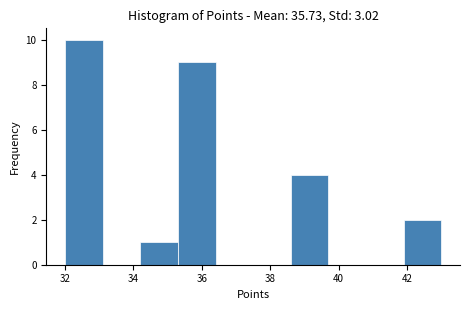

What is the height of the bar covering 41.9 to 43.0 on the x-axis? Neither the bar edges nor the heights are printed on the chart, so give them approximately, as read against the axes.

2